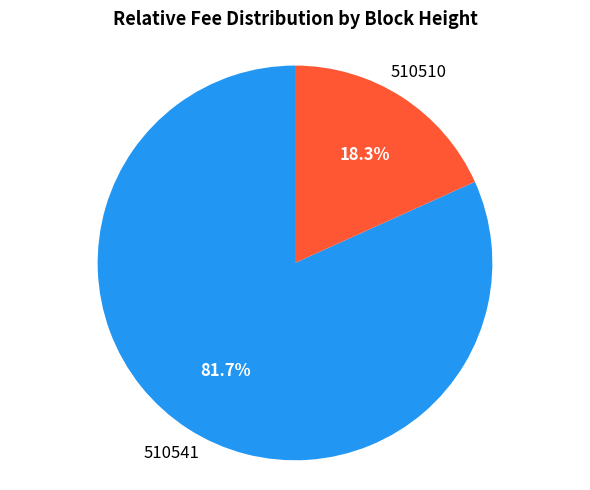

Is there a majority slice in this chart?

Yes